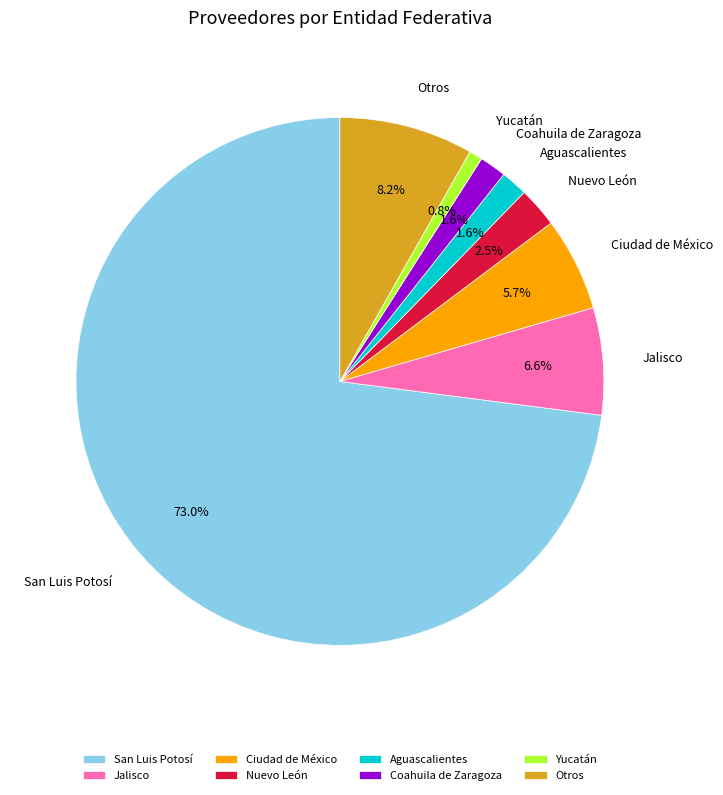

How many slices are in this pie chart?

8